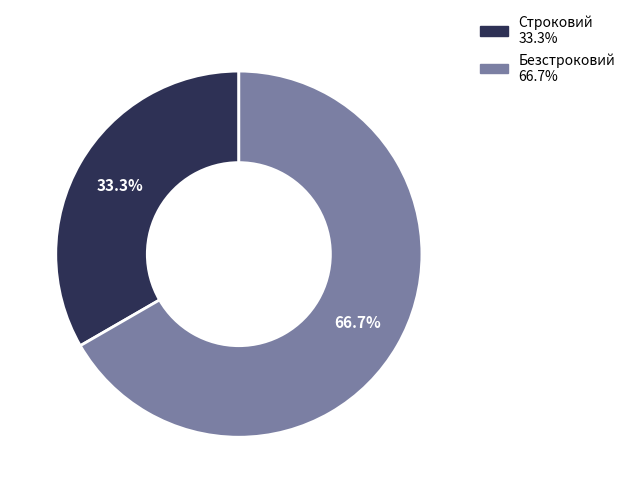

Which has a higher value, Строковий or Безстроковий?

Безстроковий